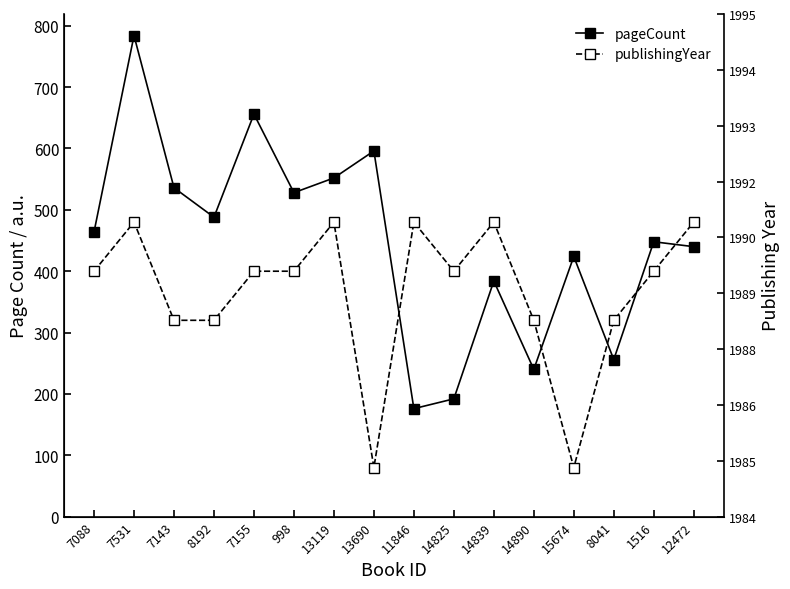

Does the chart have visible grid lines?

No